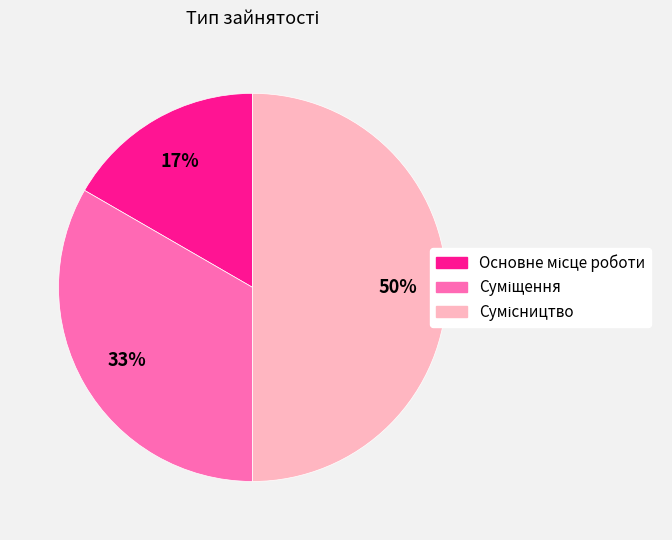

To the nearest percent, what is the difference between the largest and smallest slice percentages?

33%